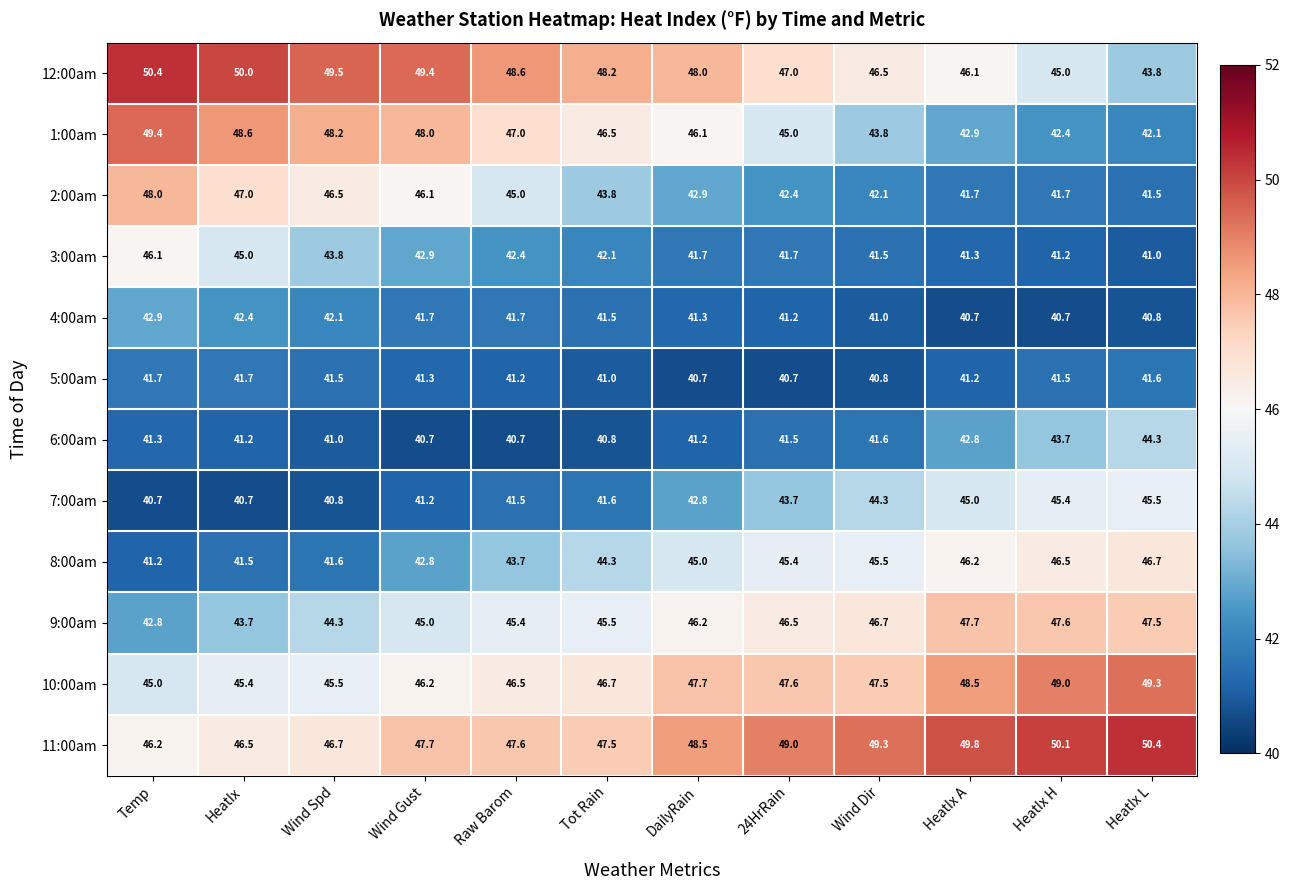

How many values in the 11:00am series are below 48?

6